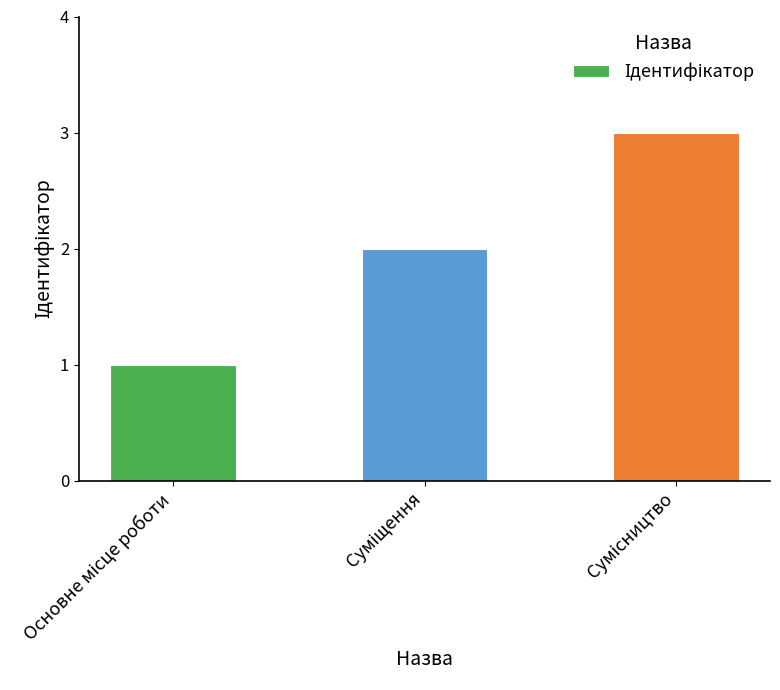

What is the maximum value shown in the chart?

3